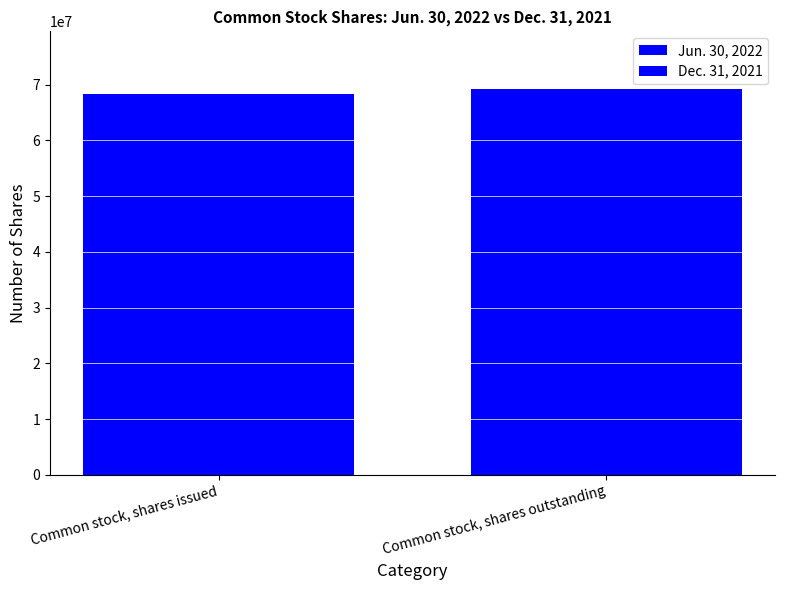

How many bars are there in total?

4